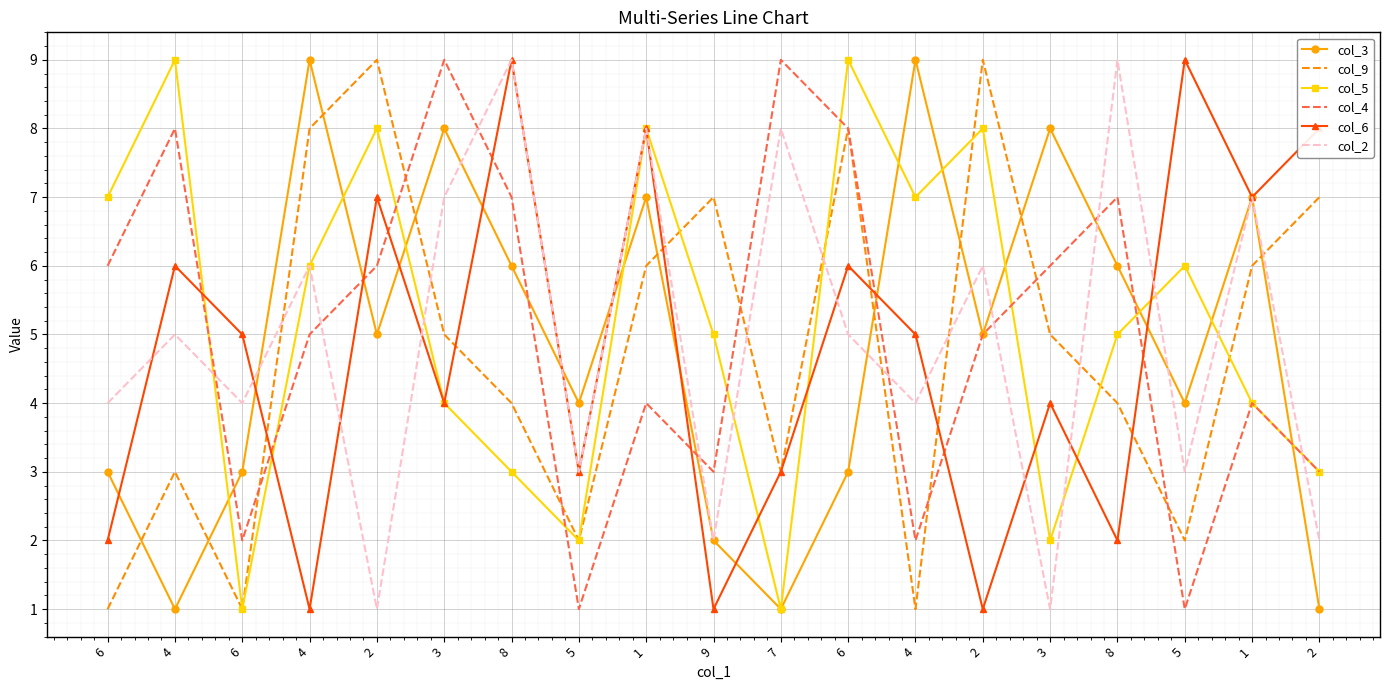

What are all the series names shown in the legend?

col_3, col_9, col_5, col_4, col_6, col_2